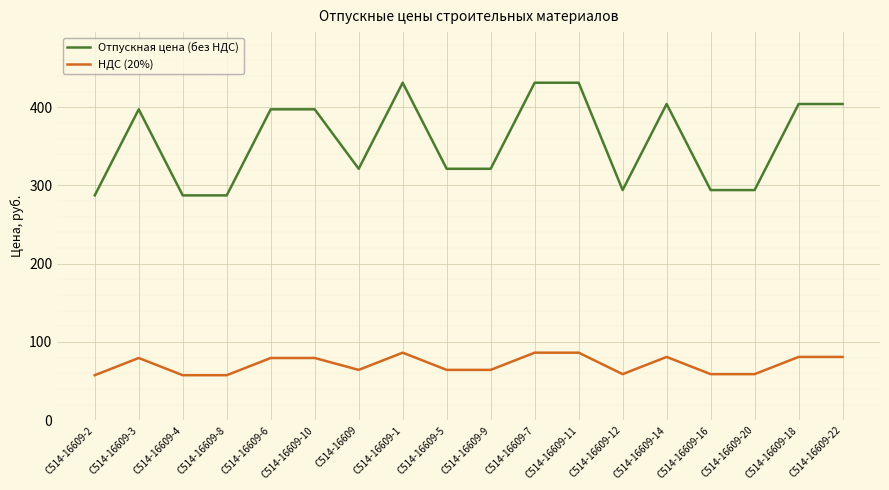

What is the greatest value displayed?

431.3